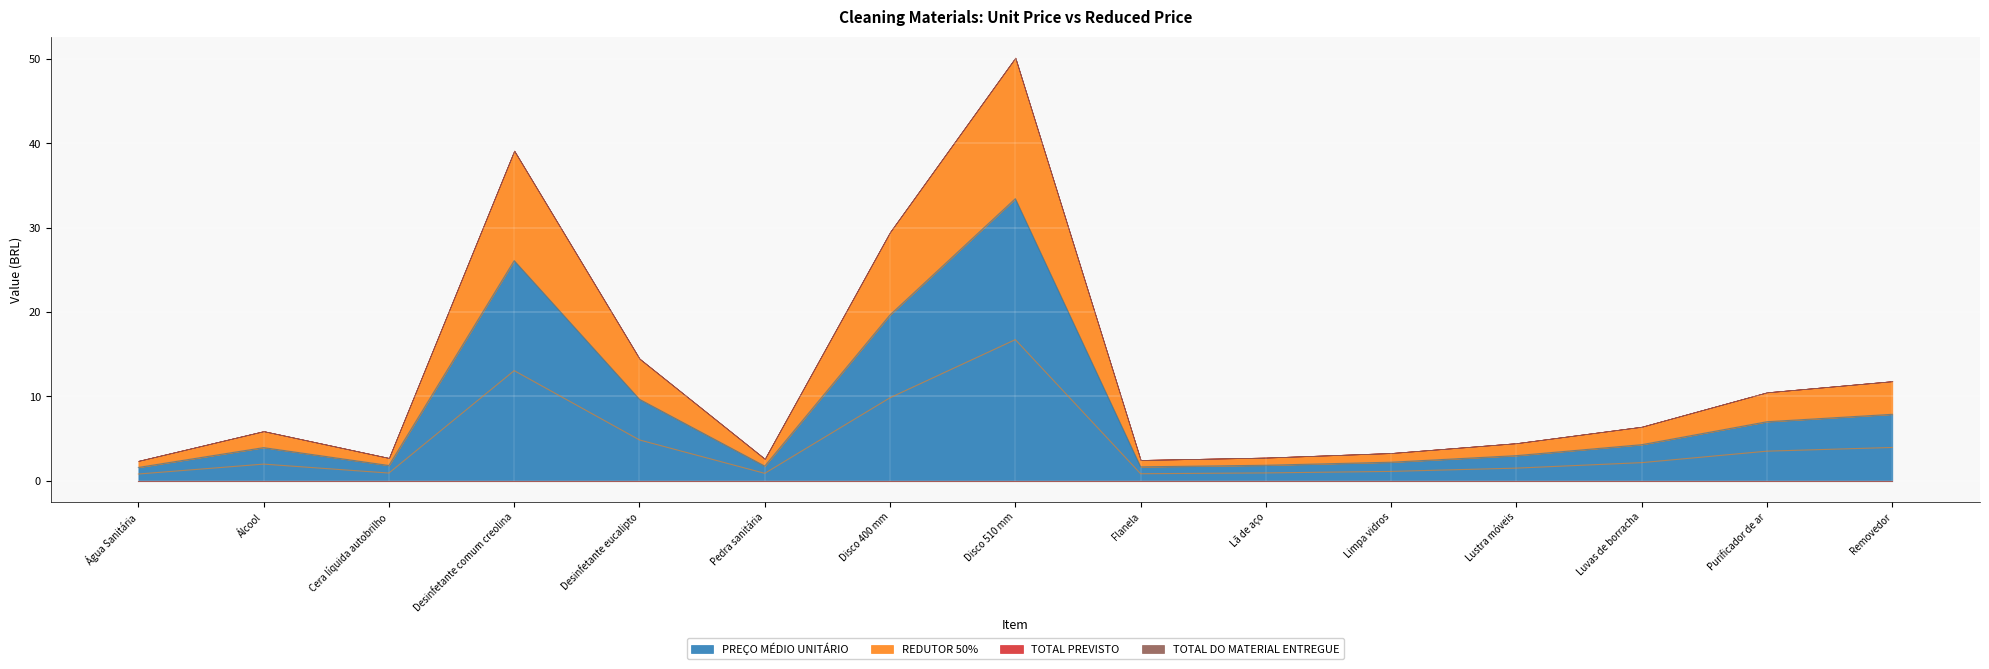

What is the difference between the highest and lowest values at Luvas de borracha?

2.1